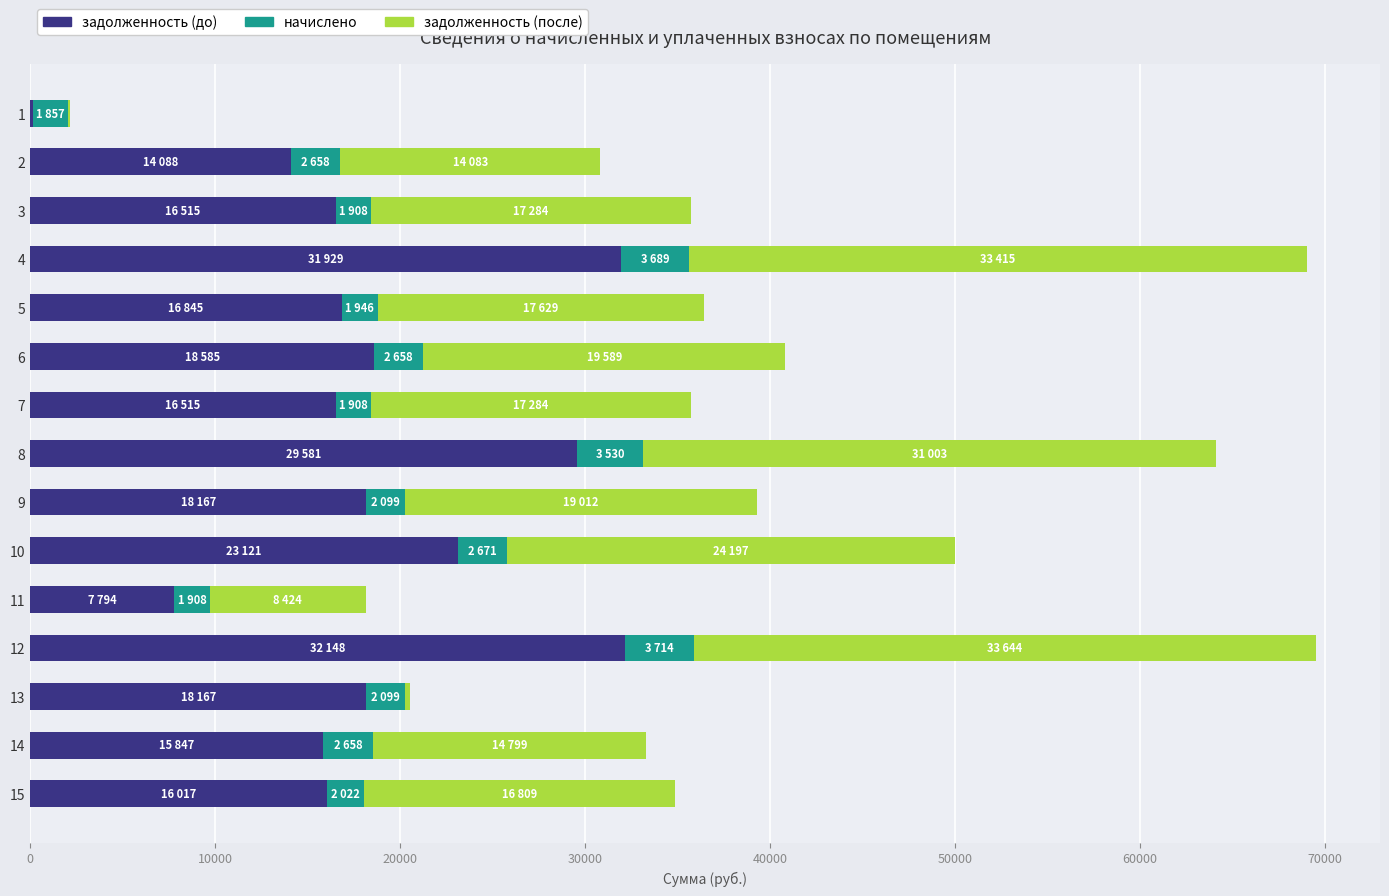

Read the задолженность (до) value at 9.

18166.5